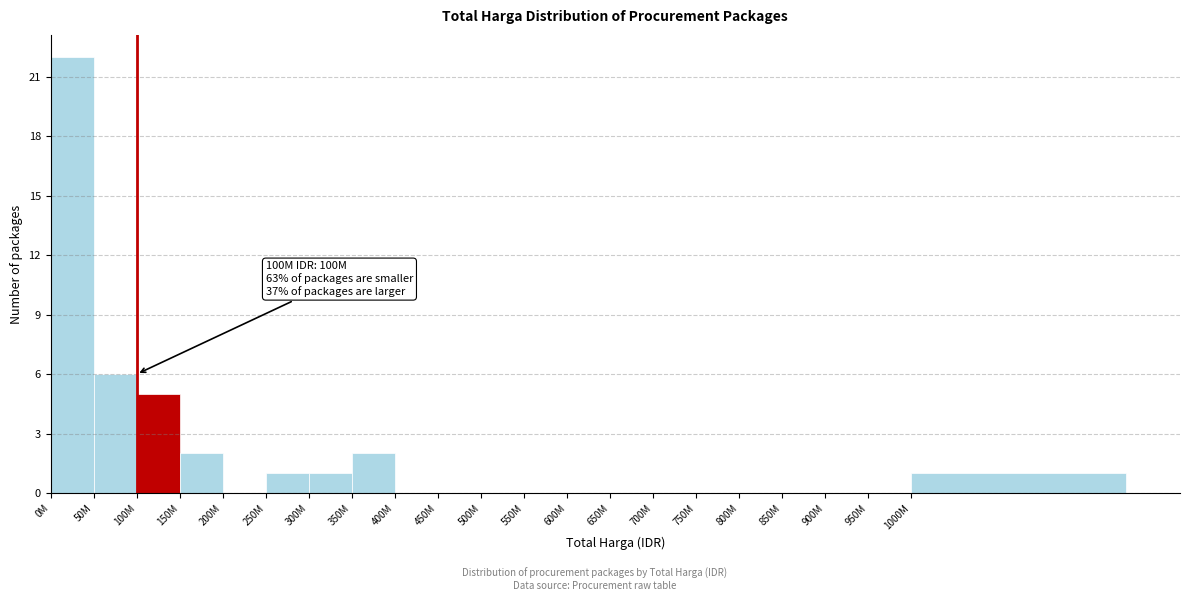

Reading left to right, transcribe all the data shown in this chart.

0M=22	50M=6	100M=5	150M=2	200M=0	250M=1	300M=1	350M=2	400M=0	450M=0	500M=0	550M=0	600M=0	650M=0	700M=0	750M=0	800M=0	850M=0	900M=0	950M=0	1000M=1